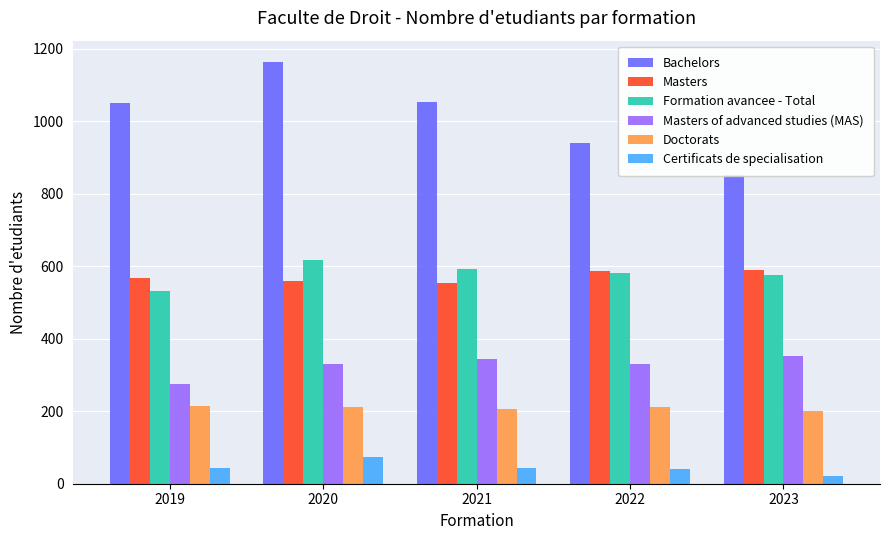

Count the number of data series in this chart.

6